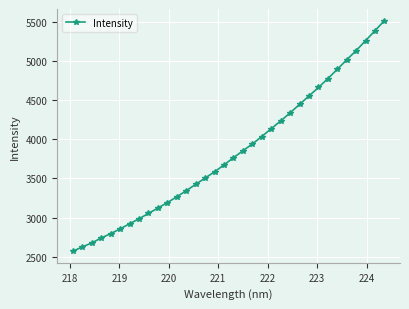

What is the average value?

3831.2